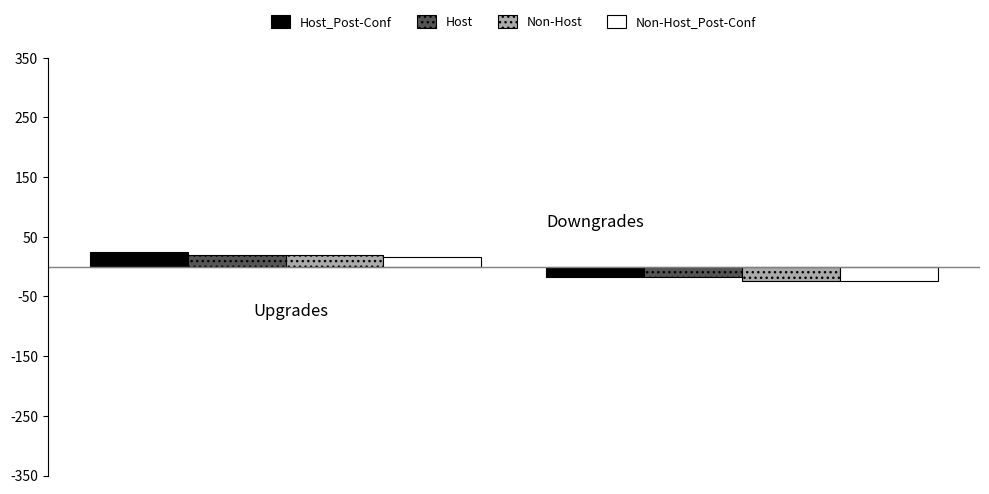

Reading left to right, transcribe all the data shown in this chart.

Host_Post-Conf: 25	-17
Host: 19	-18
Non-Host: 19	-24
Non-Host_Post-Conf: 16	-24